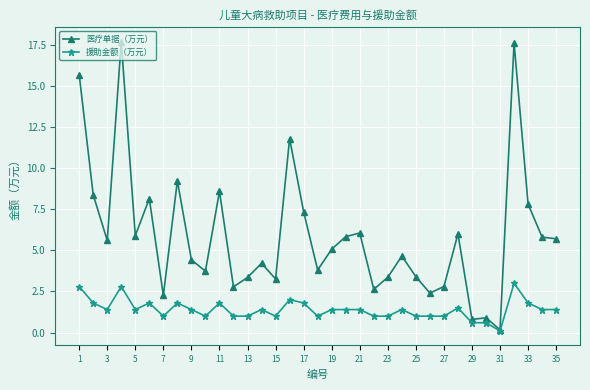

Which series has the widest spread of values?

医疗单据（万元）